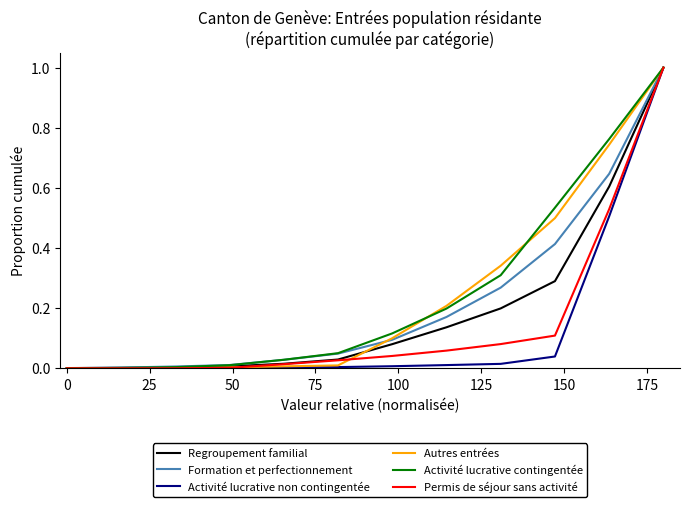

Does the chart display data point markers on the line(s)?

No